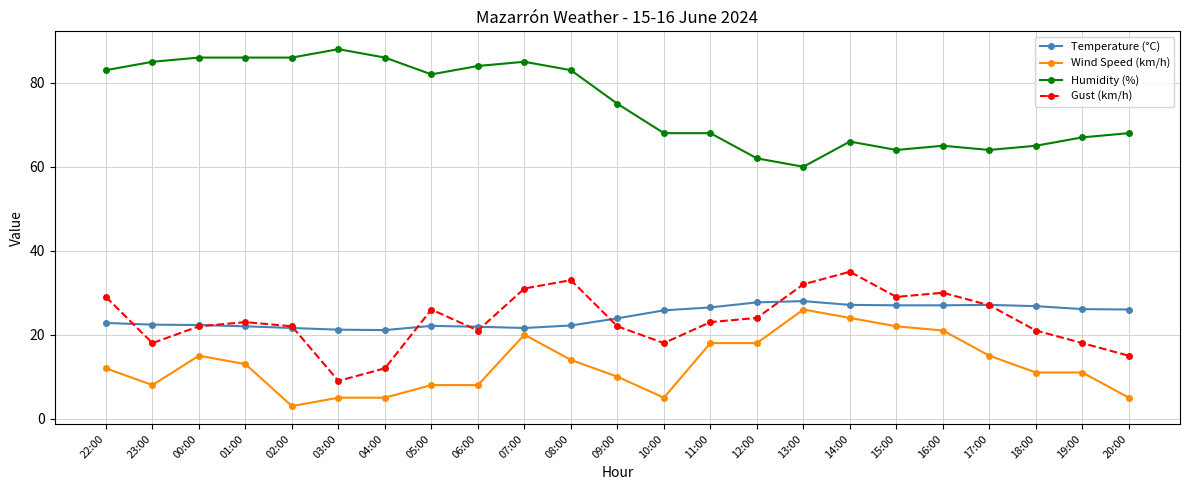

Which series has the widest spread of values?

Humidity (%)